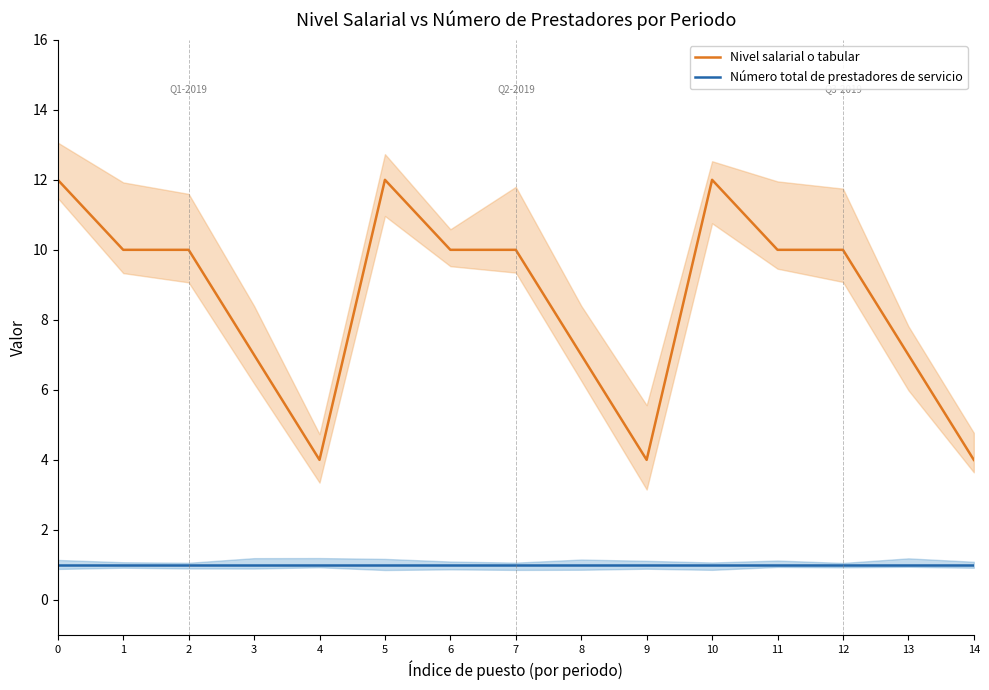

What is the sum of all Nivel salarial o tabular values?

129